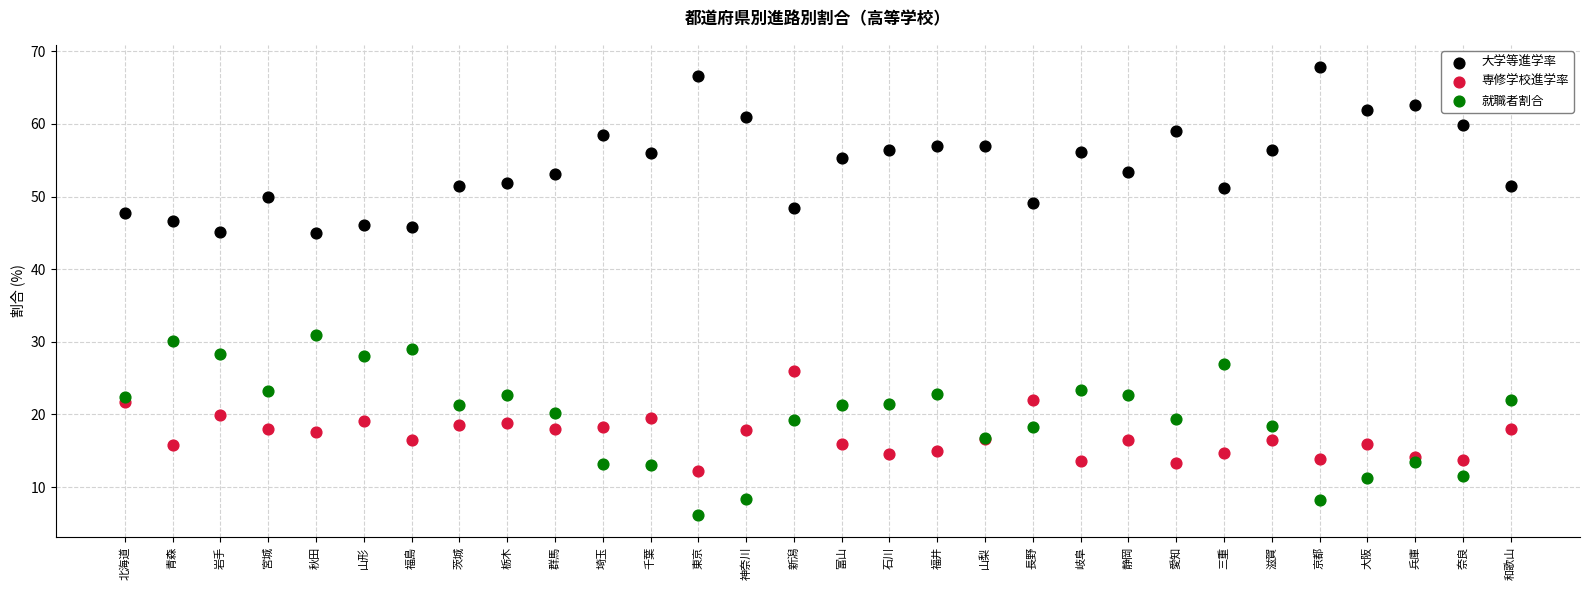

Across all series, what Y value is closest to 37?

30.9